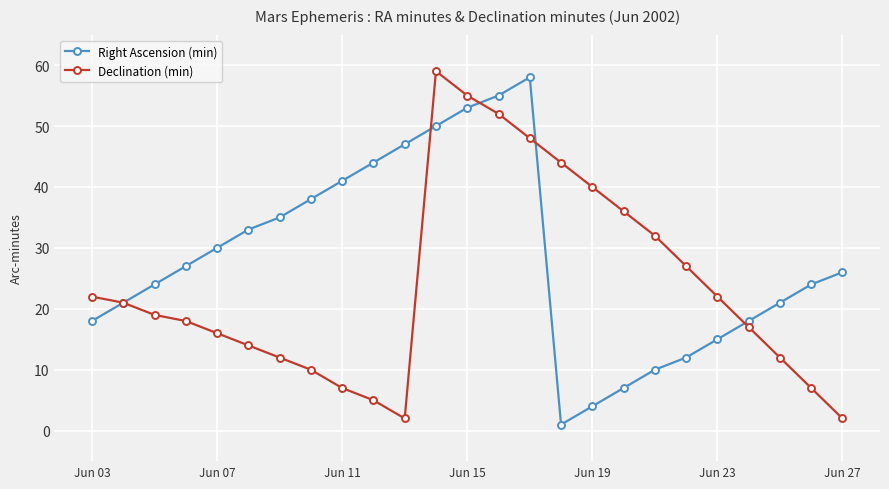

Rank the series by their average value, from highest to lowest.

Right Ascension (min), Declination (min)